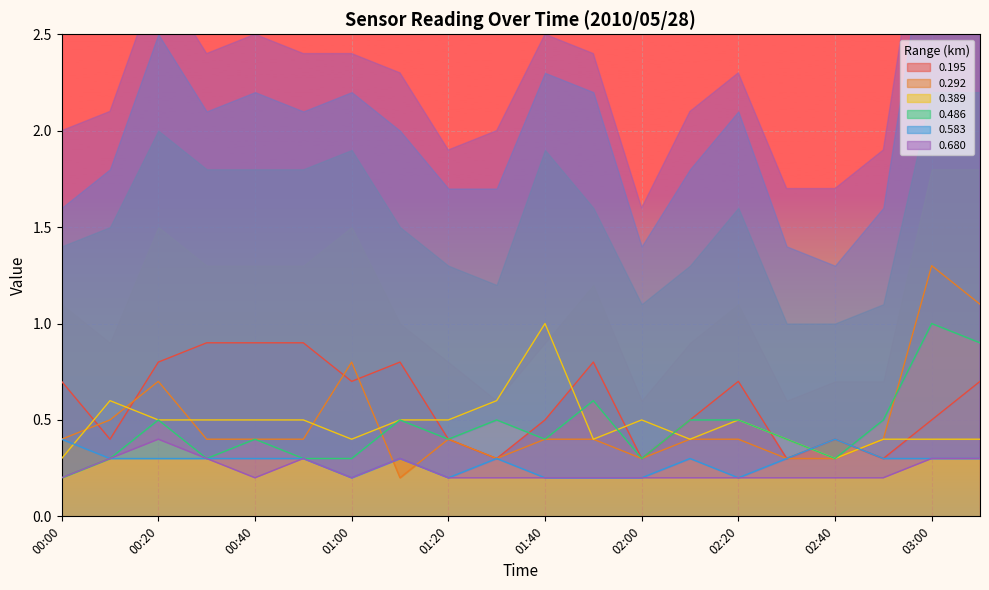

What is the maximum value shown in the chart?

1.3